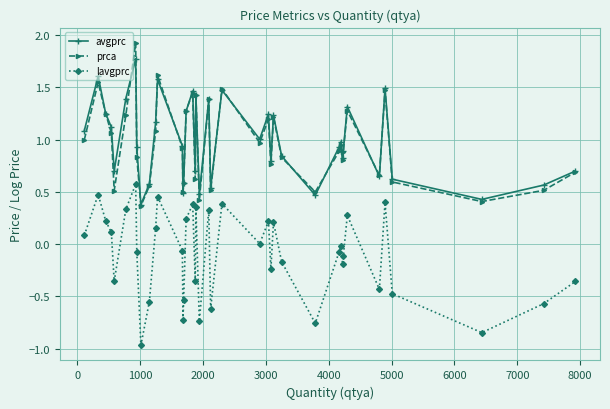

True or false: lavgprc and avgprc cross at least once.

False